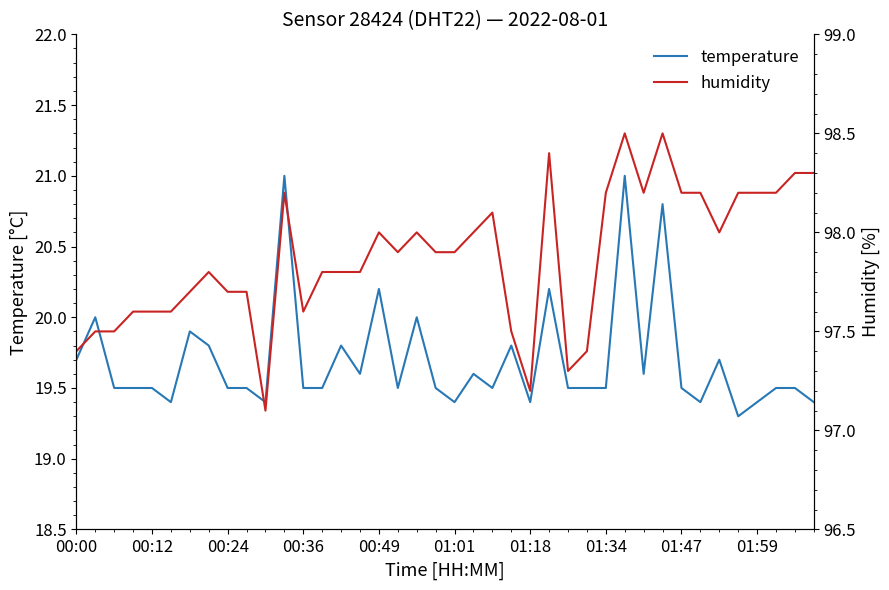

Which category has the highest value in the humidity series?

29